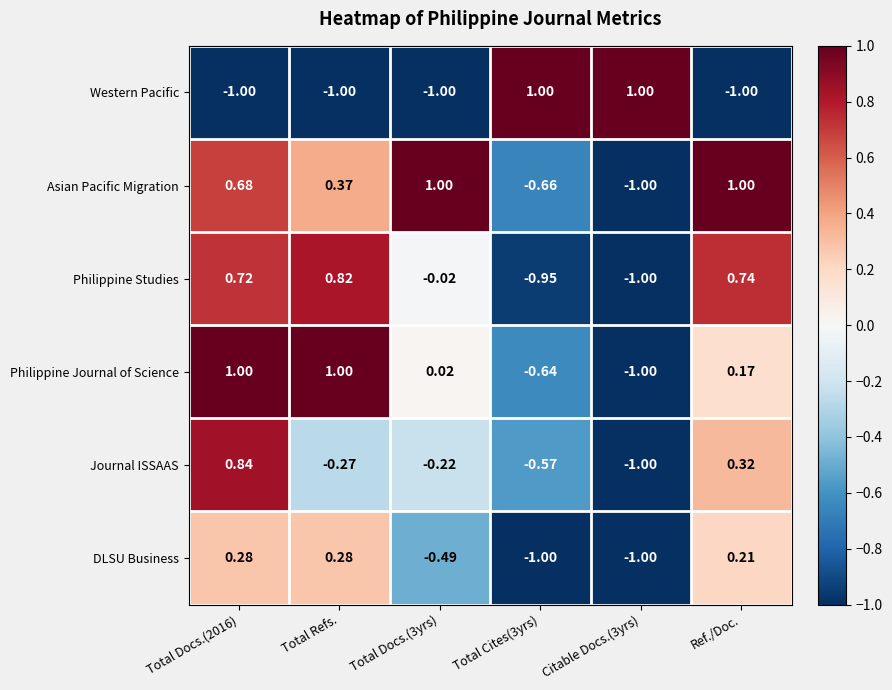

At which category is the sum across all series the highest?

Total Docs.(2016)